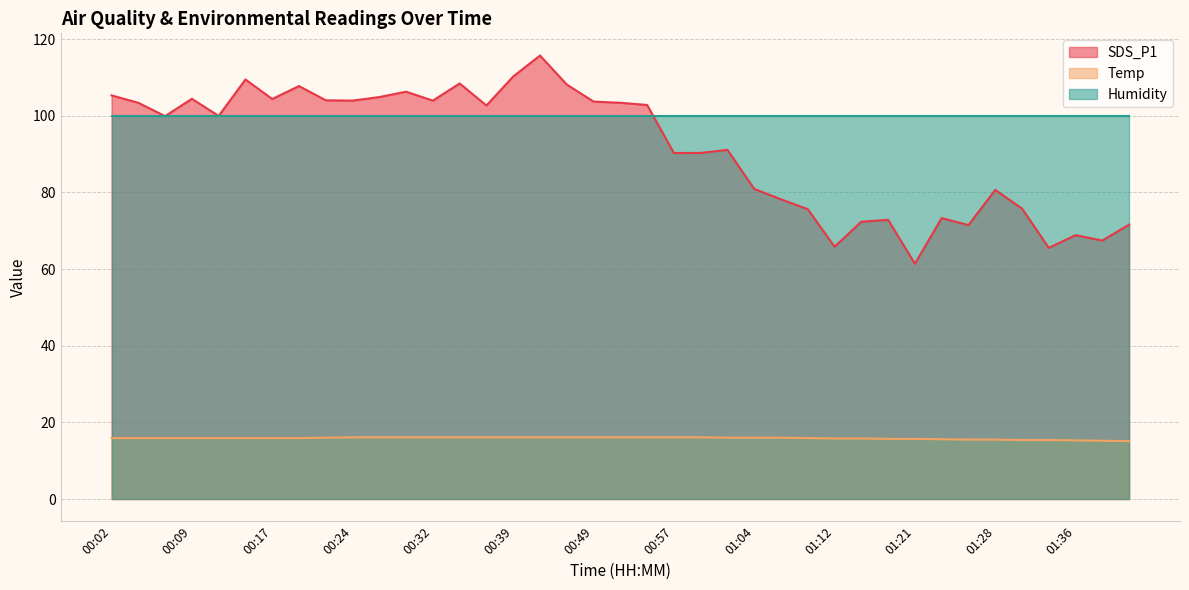

At which category does SDS_P1 reach its first local peak?

00:09